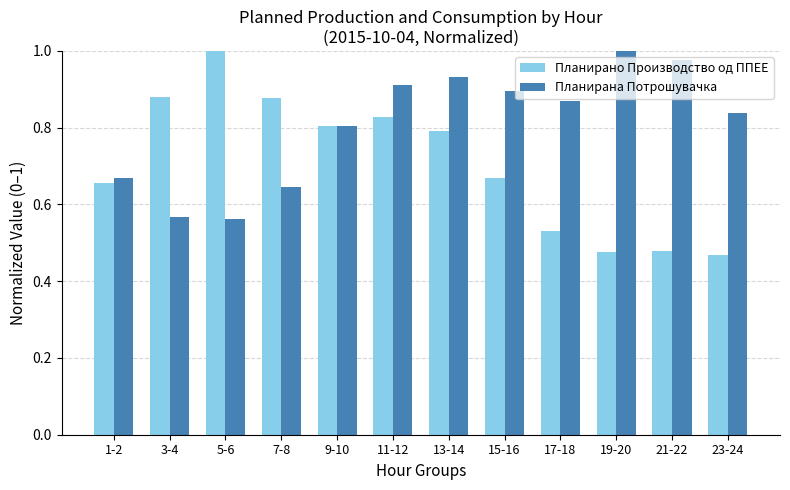

What is the difference between the Планирано Производство од ППЕЕ values at 9-10 and 21-22?

0.3